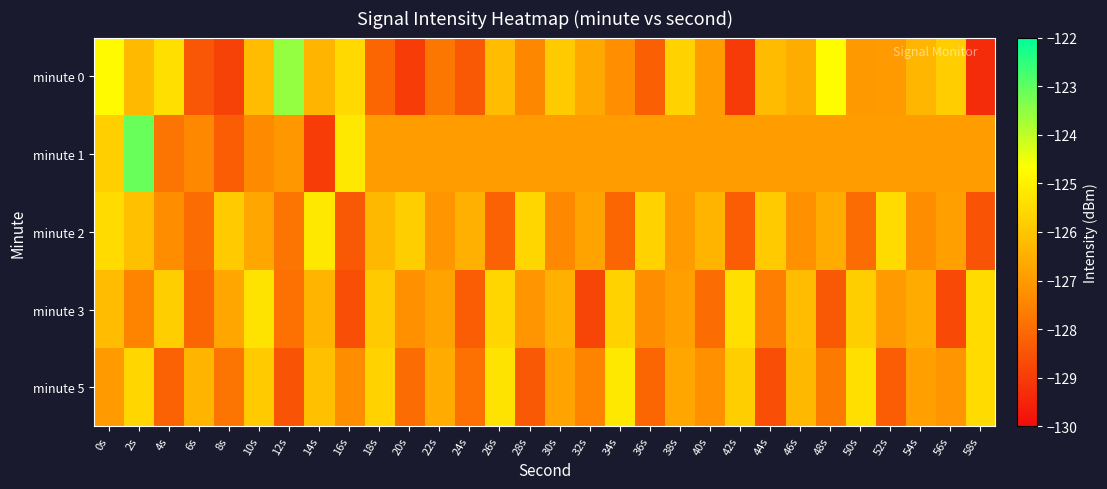

Which series has the largest range (max minus min)?

minute 1